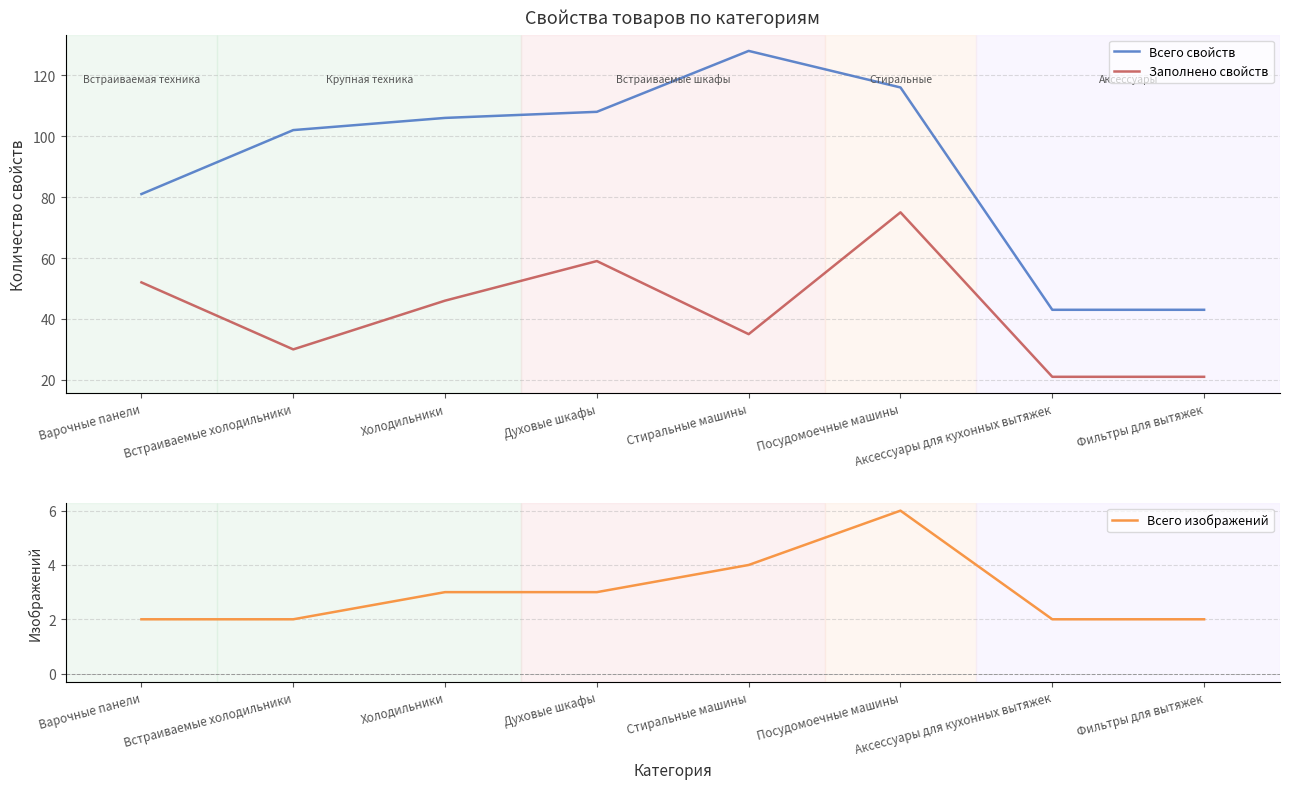

Where is the first local maximum for Всего свойств?

Стиральные машины